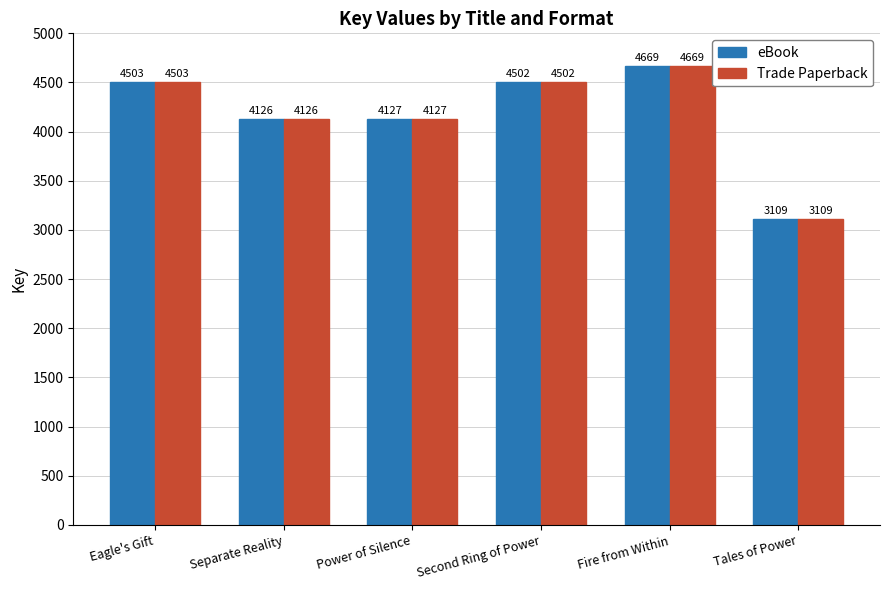

At which label is eBook closest to 3889?

Separate Reality